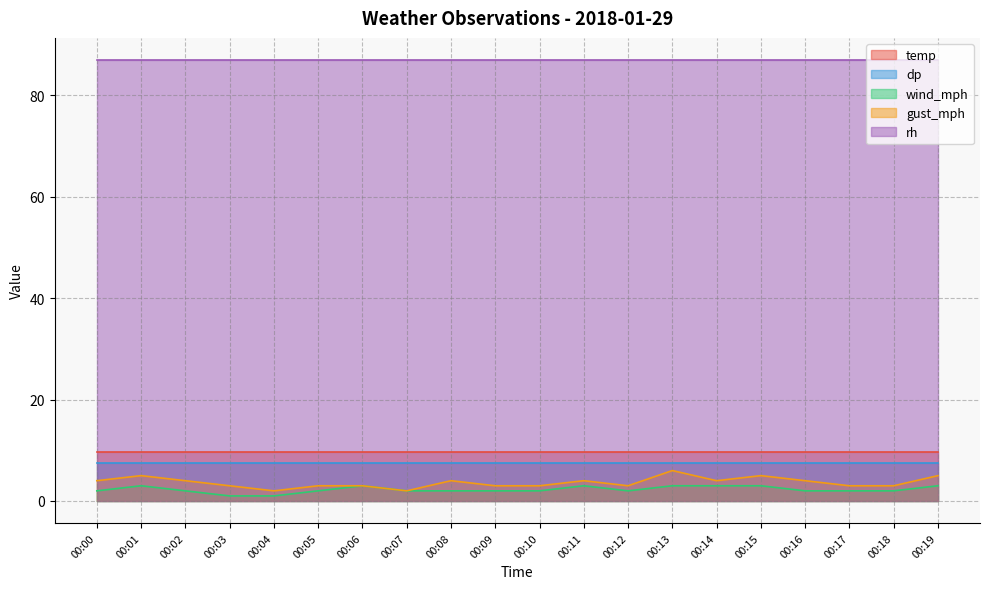

Does the chart display data point markers on the line(s)?

No